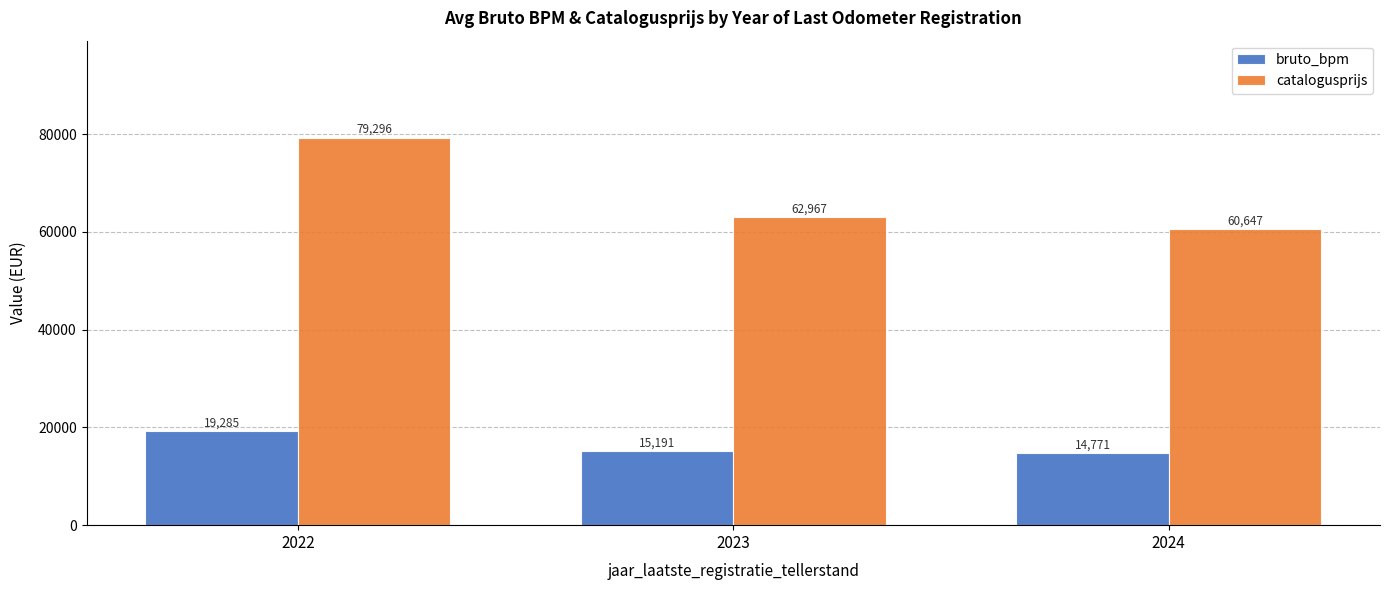

What is the maximum value shown in the chart?

79296.0